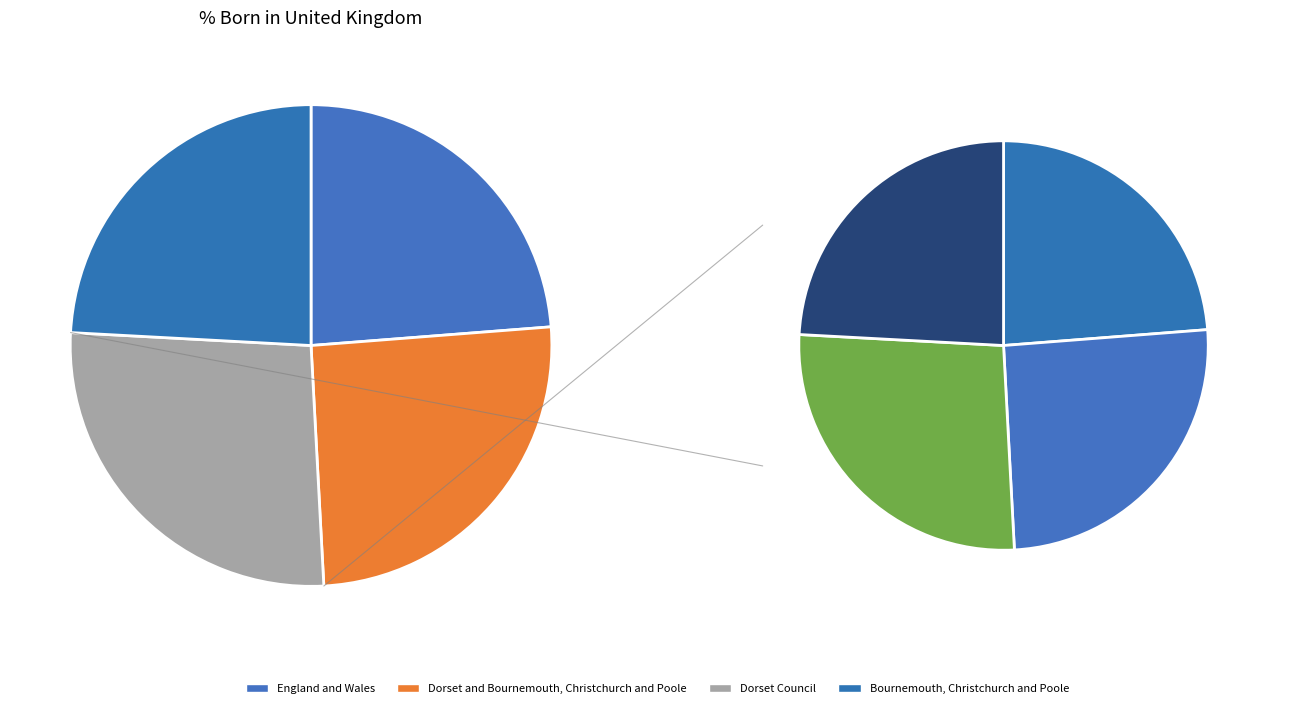

Which has a higher value, Bournemouth, Christchurch and Poole or Dorset and Bournemouth, Christchurch and Poole?

Dorset and Bournemouth, Christchurch and Poole